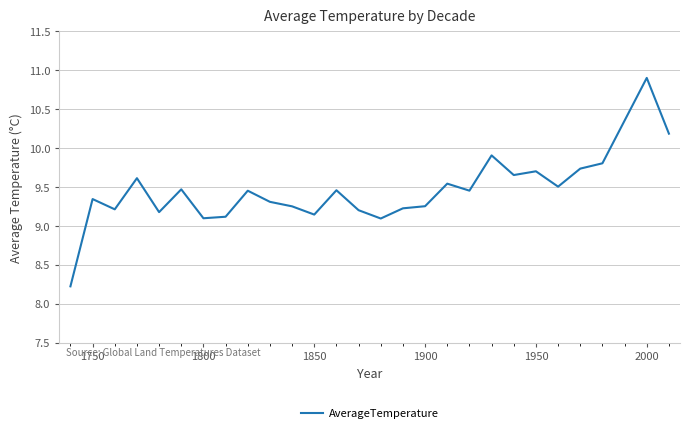

What is the maximum value shown in the chart?

10.9